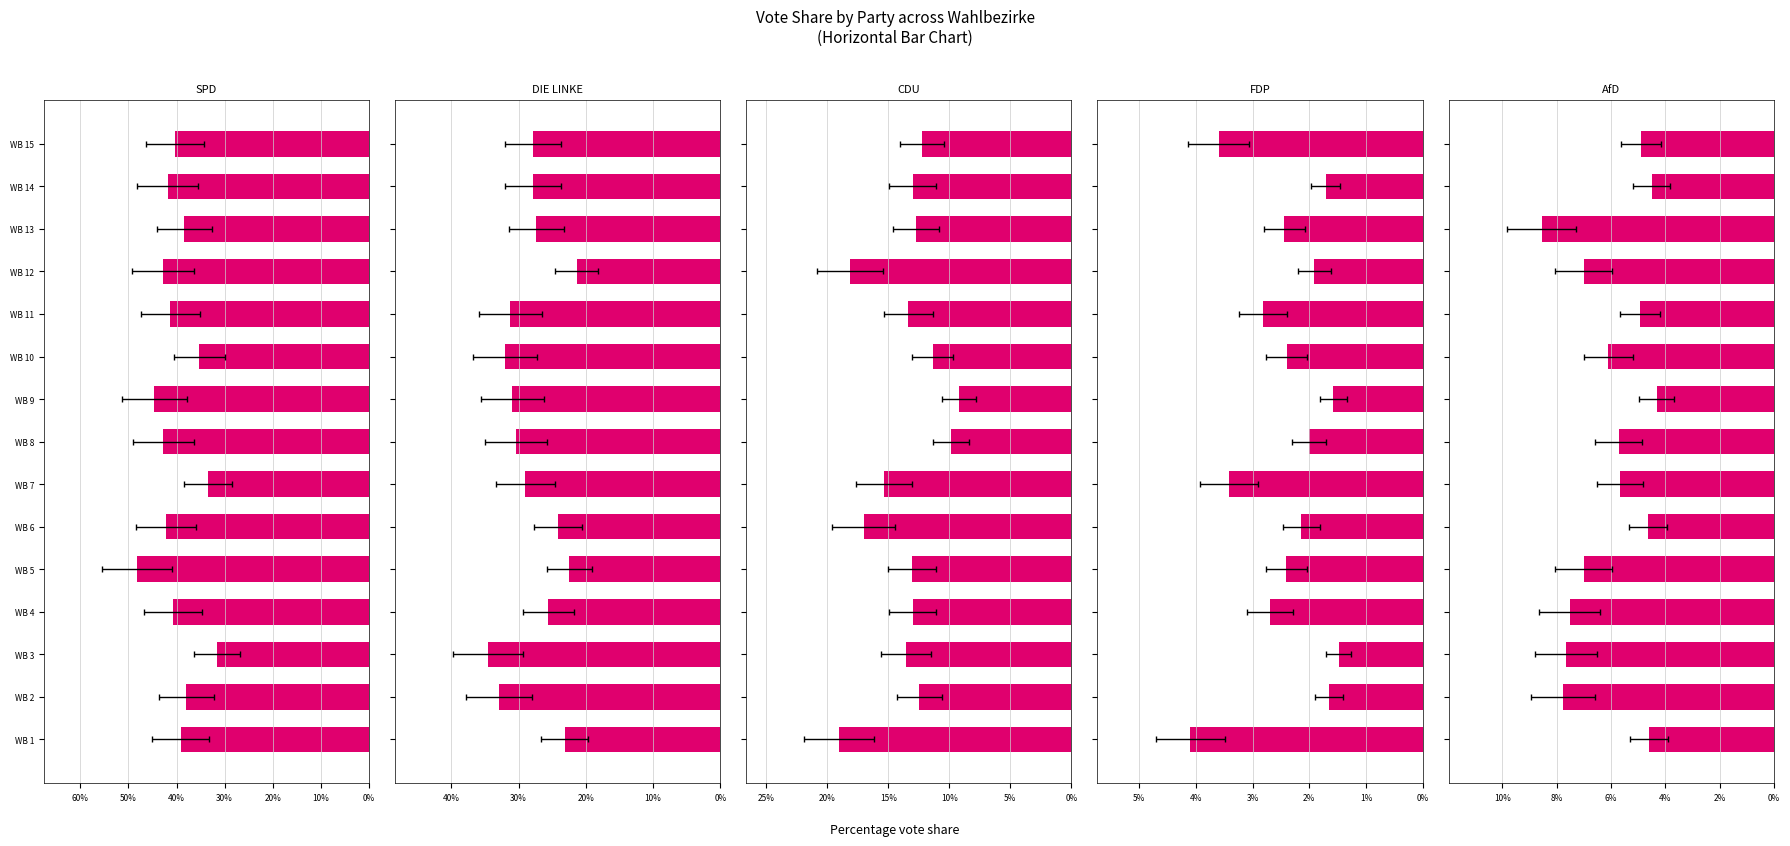

What are all the series names shown in the legend?

SPD_Proz, DIE LINKE_Proz, CDU_Proz, FDP_Proz, AfD_Proz